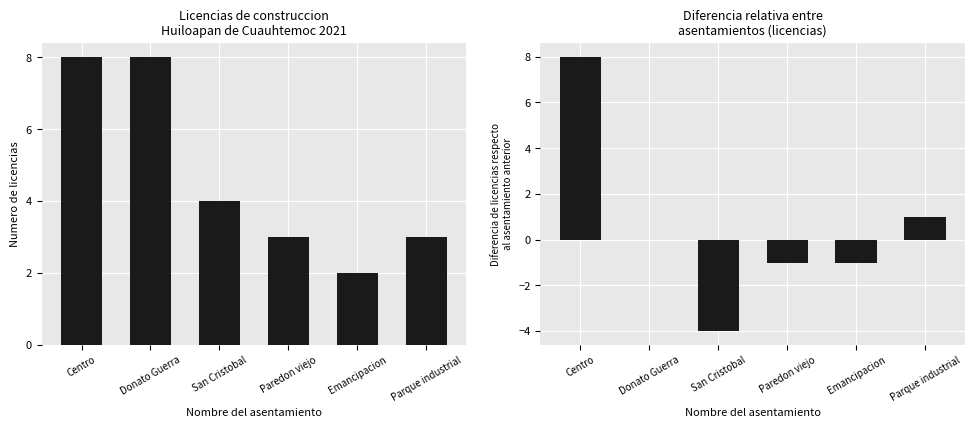

What is the value of the Diferencia relativa bar at the 1st from the left?

8